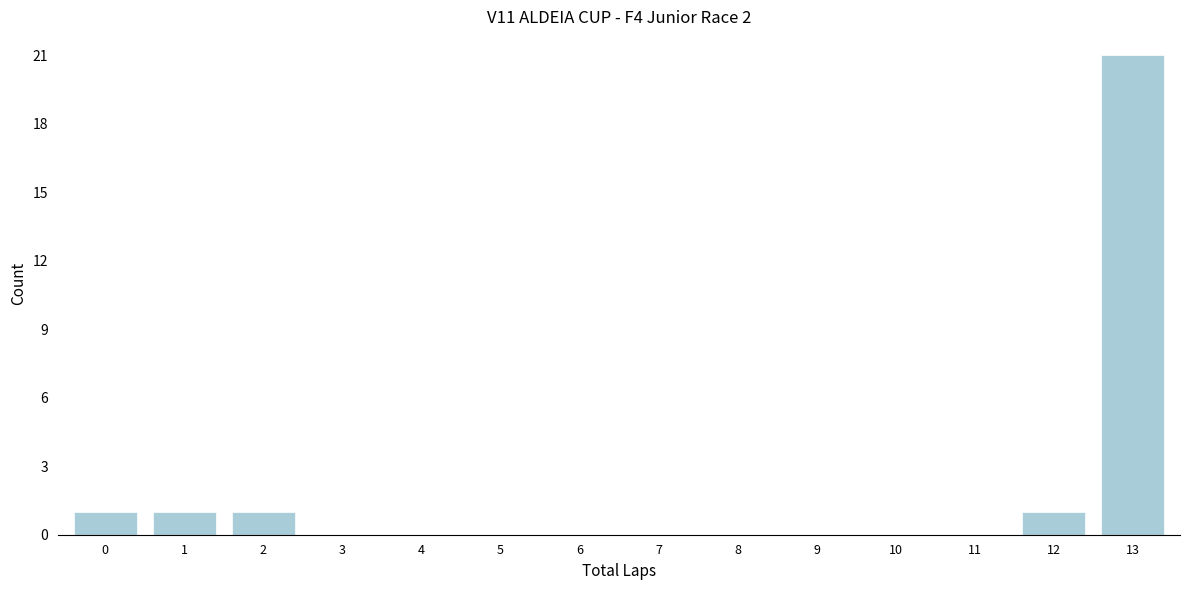

Reading right to left, extract all data points from this chart.

13=21	12=1	11=0	10=0	9=0	8=0	7=0	6=0	5=0	4=0	3=0	2=1	1=1	0=1